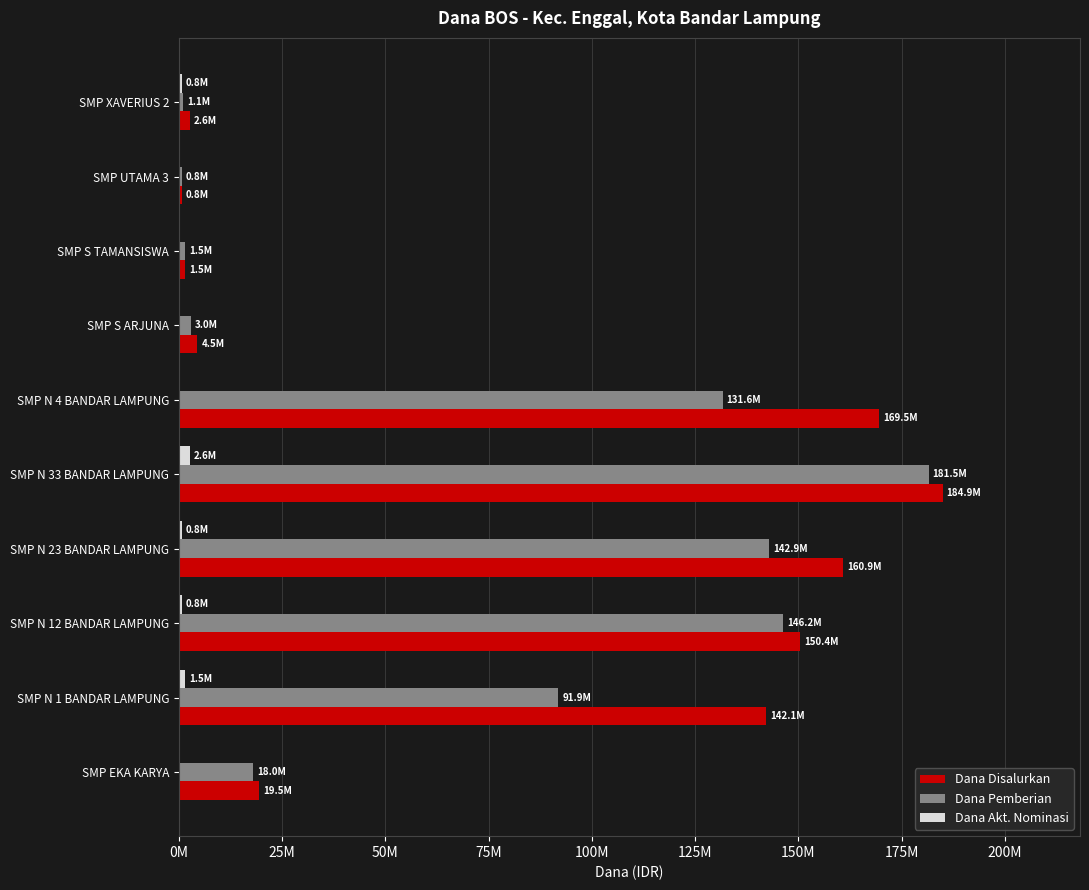

What are all the series names shown in the legend?

Dana Disalurkan, Dana Pemberian, Dana Akt. Nominasi